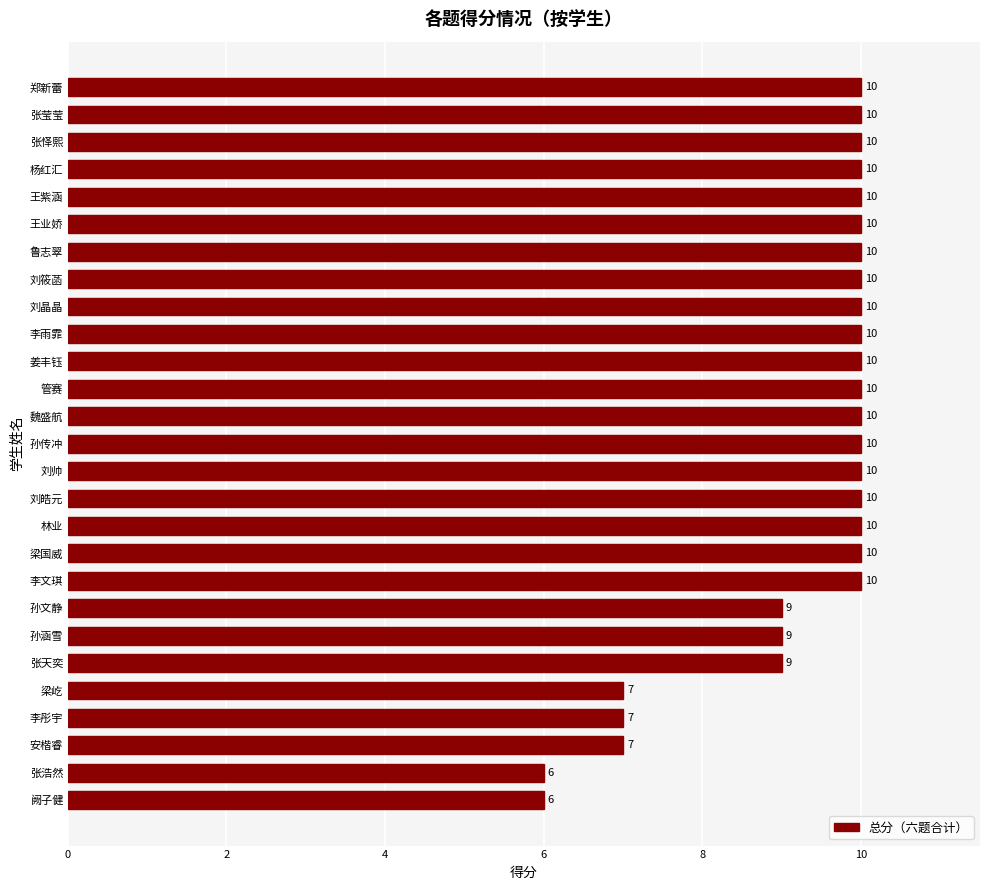

The chart shows a value of 6 at 阙子健. True or false?

True